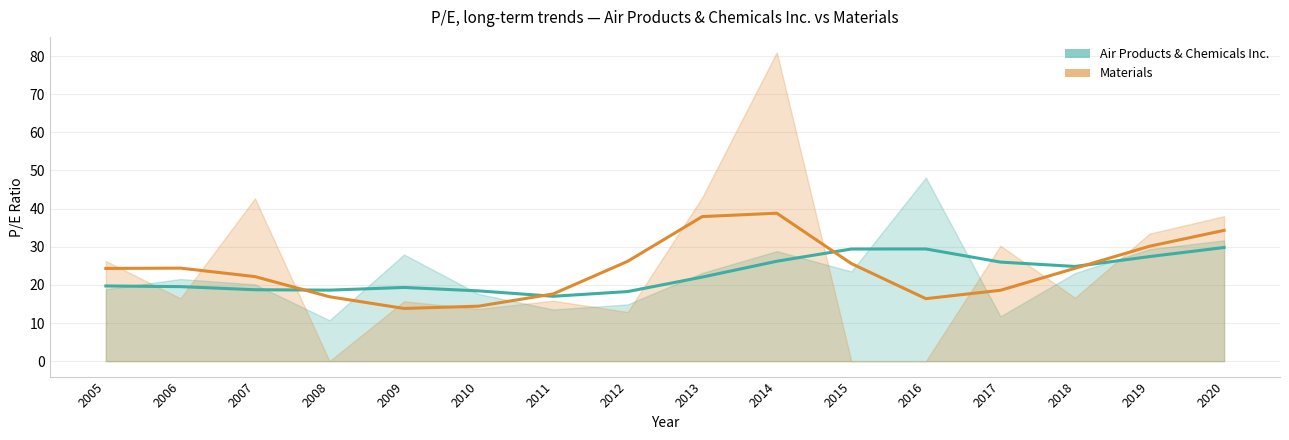

Rank the categories by Air Products & Chemicals Inc. value from lowest to highest.

2011, 2012, 2010, 2008, 2007, 2009, 2006, 2005, 2013, 2018, 2017, 2014, 2019, 2015, 2016, 2020